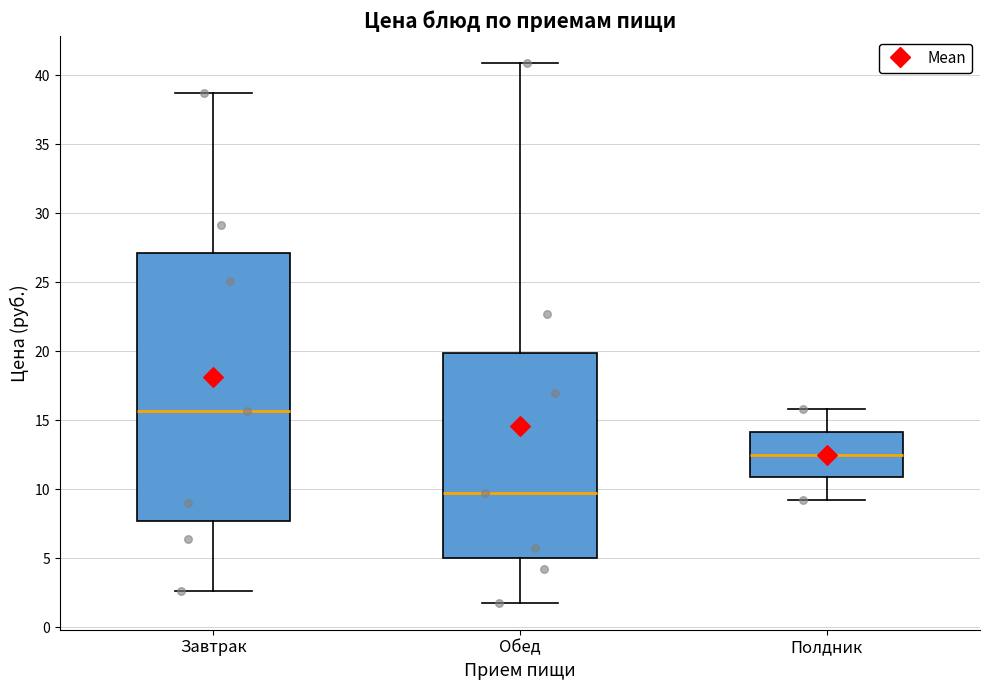

Which box has the lowest median line?

Обед